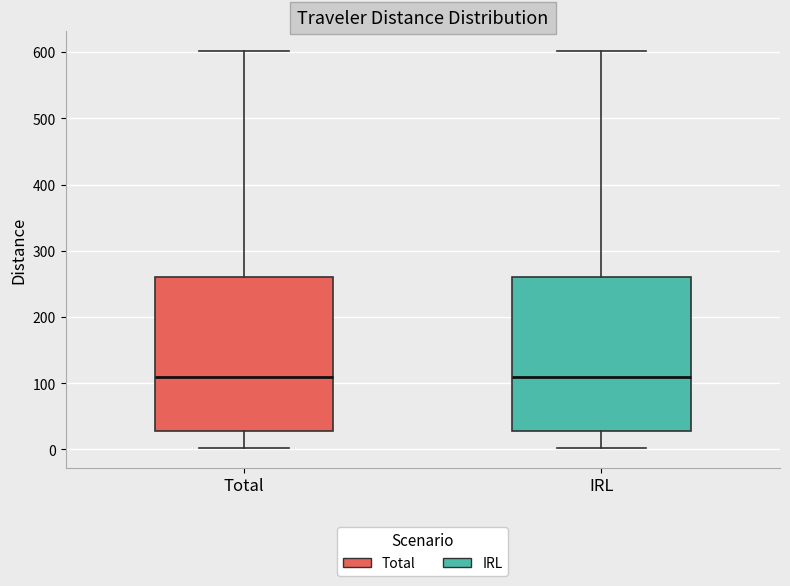

Where is the upper edge of the box for Total on the y-axis? The values are not printed on the chart, so give them approximately, as read against the axis.

260